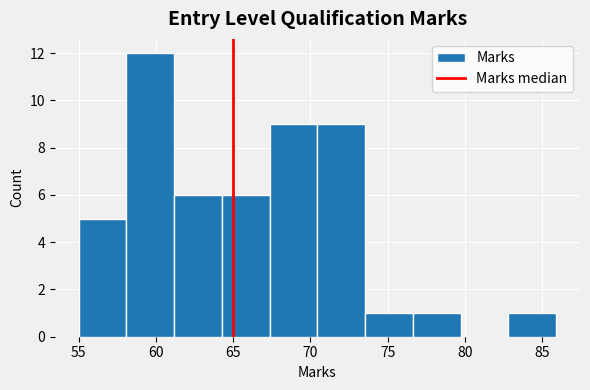

Reading left to right, list every bar in this chart as the range it spans on the x-axis followed by its height. Neither the bar edges nor the heights are printed on the chart, so give them approximately, as read against the axes.

55.0 to 58.0: 5
58.0 to 61.0: 12
61.0 to 64.5: 6
64.5 to 67.5: 6
67.5 to 70.5: 9
70.5 to 73.5: 9
73.5 to 76.5: 1
76.5 to 79.5: 1
79.5 to 83.0: 0
83.0 to 86.0: 1